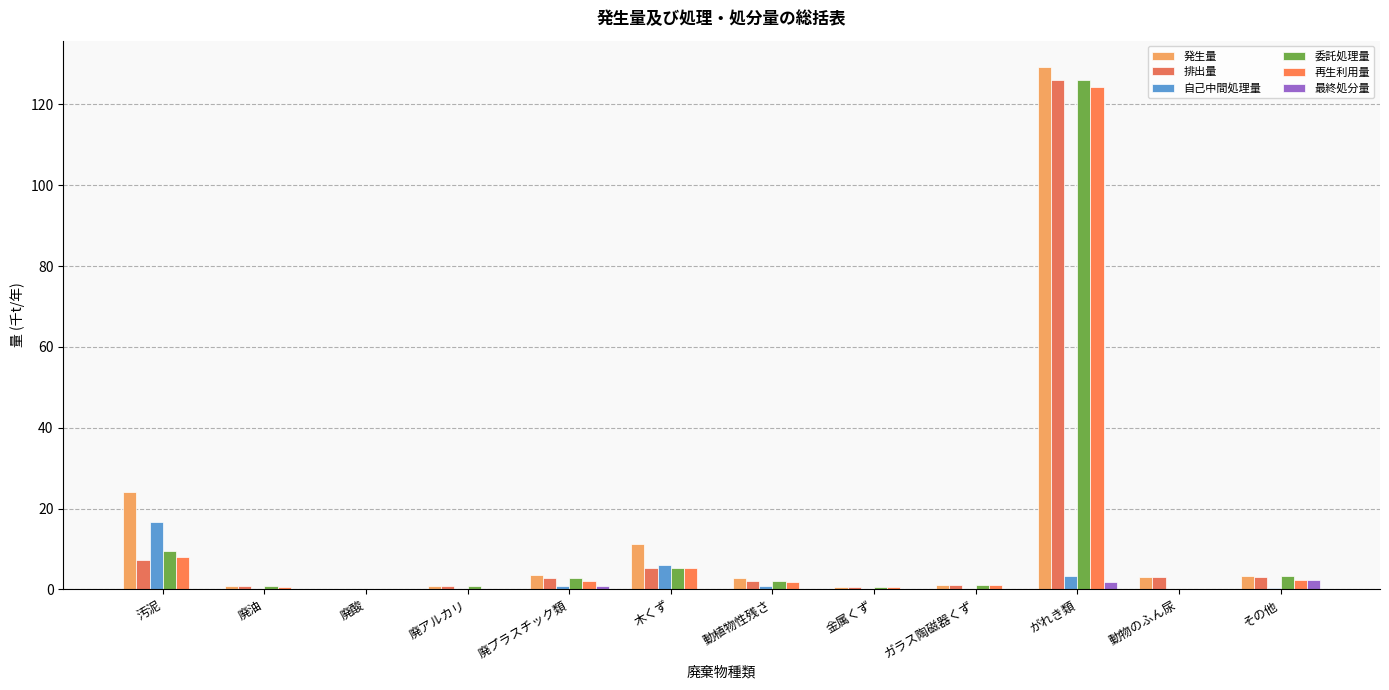

Where does the 委託処理量 series first go above 1?

汚泥